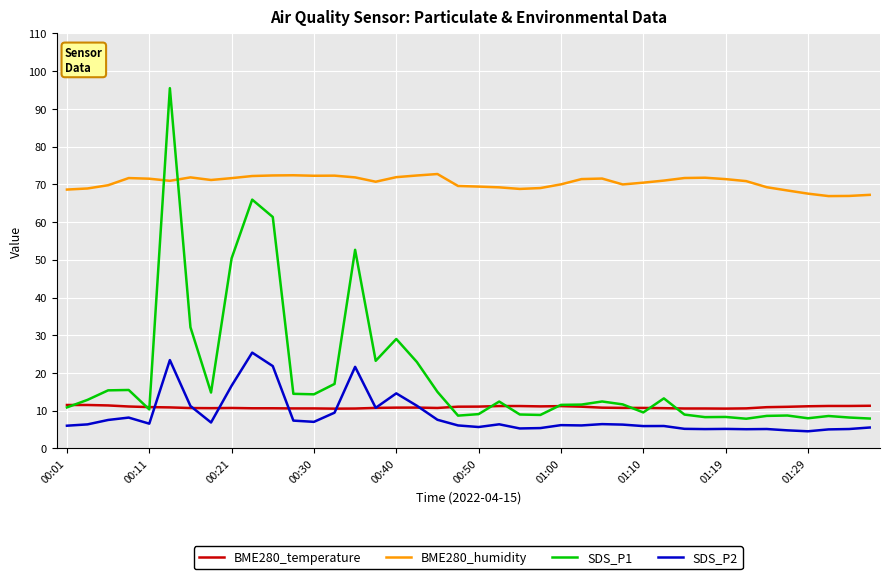

What is the average value of the SDS_P1 series?

19.4